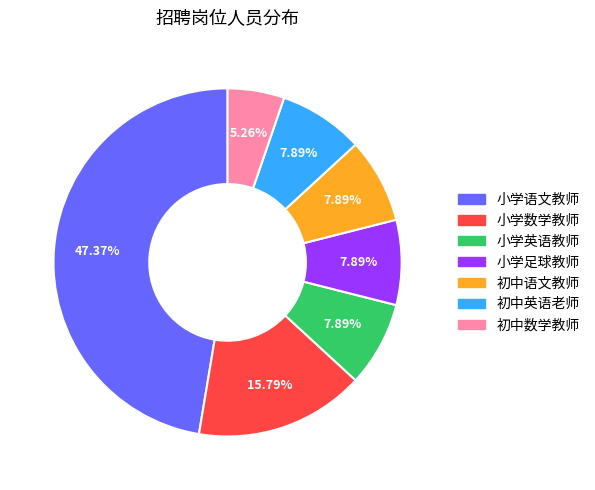

Which slice is the smallest?

初中数学教师